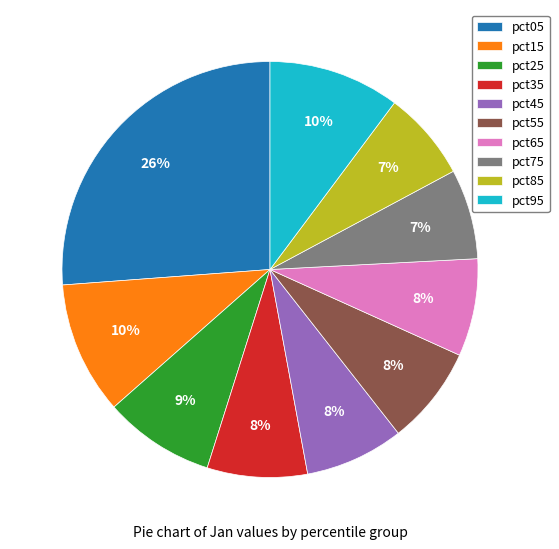

Is it true that pct25 is 23% of the pie?

False